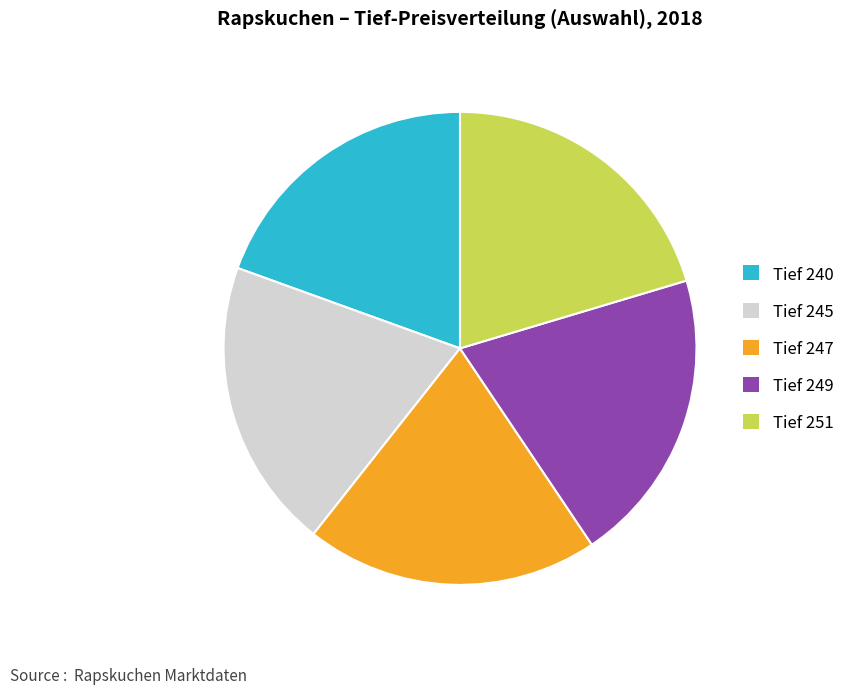

Does any single category account for the majority?

No